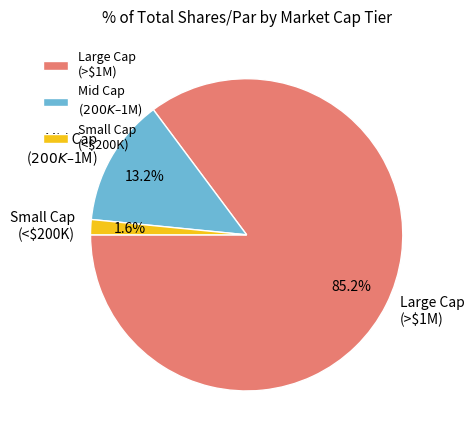

Is there any slice that represents more than half of the pie?

Yes